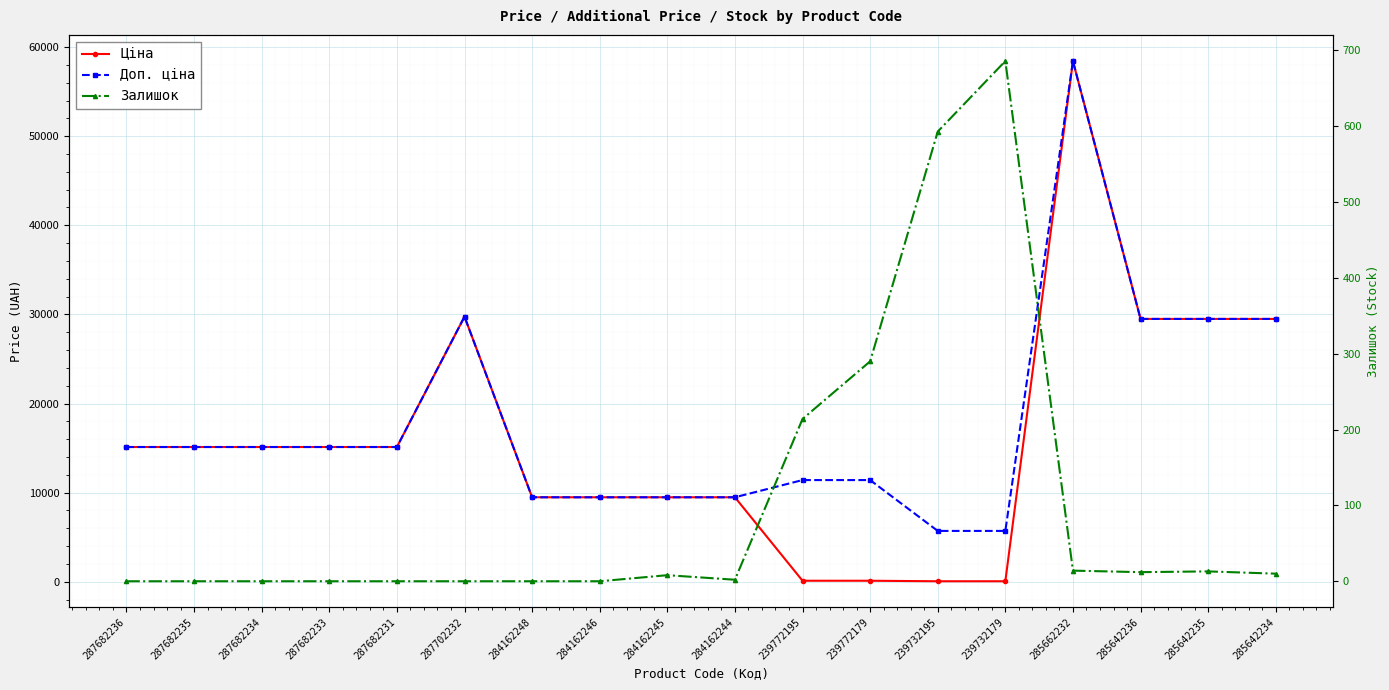

Reading left to right, what are all the values shown in this chart?

Ціна: 287682236=15120.0	287682235=15120.0	287682234=15120.0	287682233=15120.0	287682231=15120.0	287702232=29747.2	284162248=9480.1	284162246=9480.1	284162245=9480.1	284162244=9480.1	239772195=114.1	239772179=114.1	239732195=57.0	239732179=57.0	285662232=58426.5	285642236=29491.5	285642235=29491.5	285642234=29491.5
Доп. ціна: 287682236=15120.0	287682235=15120.0	287682234=15120.0	287682233=15120.0	287682231=15120.0	287702232=29747.2	284162248=9480.1	284162246=9480.1	284162245=9480.1	284162244=9480.1	239772195=11410.0	239772179=11410.0	239732195=5705.0	239732179=5705.0	285662232=58426.5	285642236=29491.5	285642235=29491.5	285642234=29491.5
Залишок: 287682236=0.0	287682235=0.0	287682234=0.0	287682233=0.0	287682231=0.0	287702232=0.0	284162248=0.0	284162246=0.0	284162245=8.0	284162244=2.0	239772195=214.0	239772179=290.0	239732195=593.0	239732179=686.0	285662232=14.0	285642236=12.0	285642235=13.0	285642234=10.0